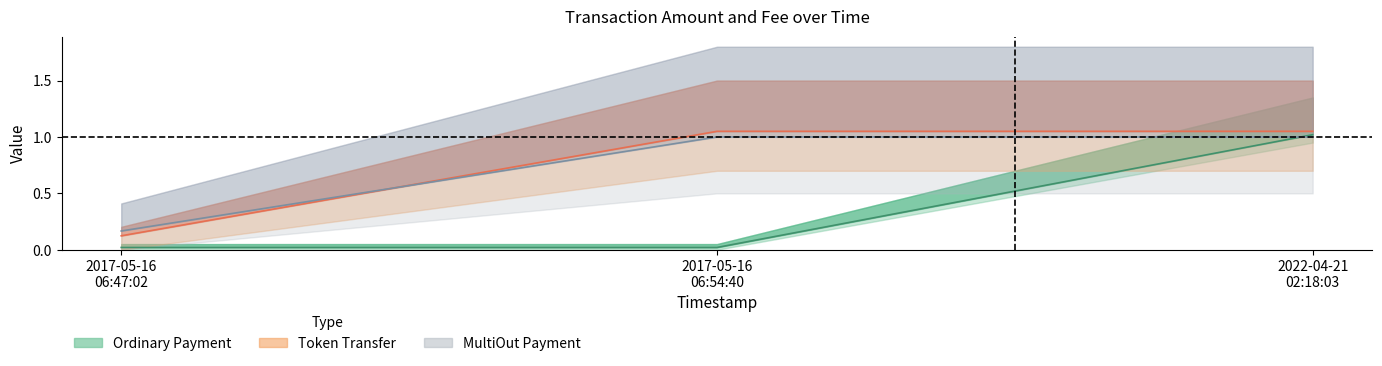

What is the maximum value for Fee_lower?

1.0